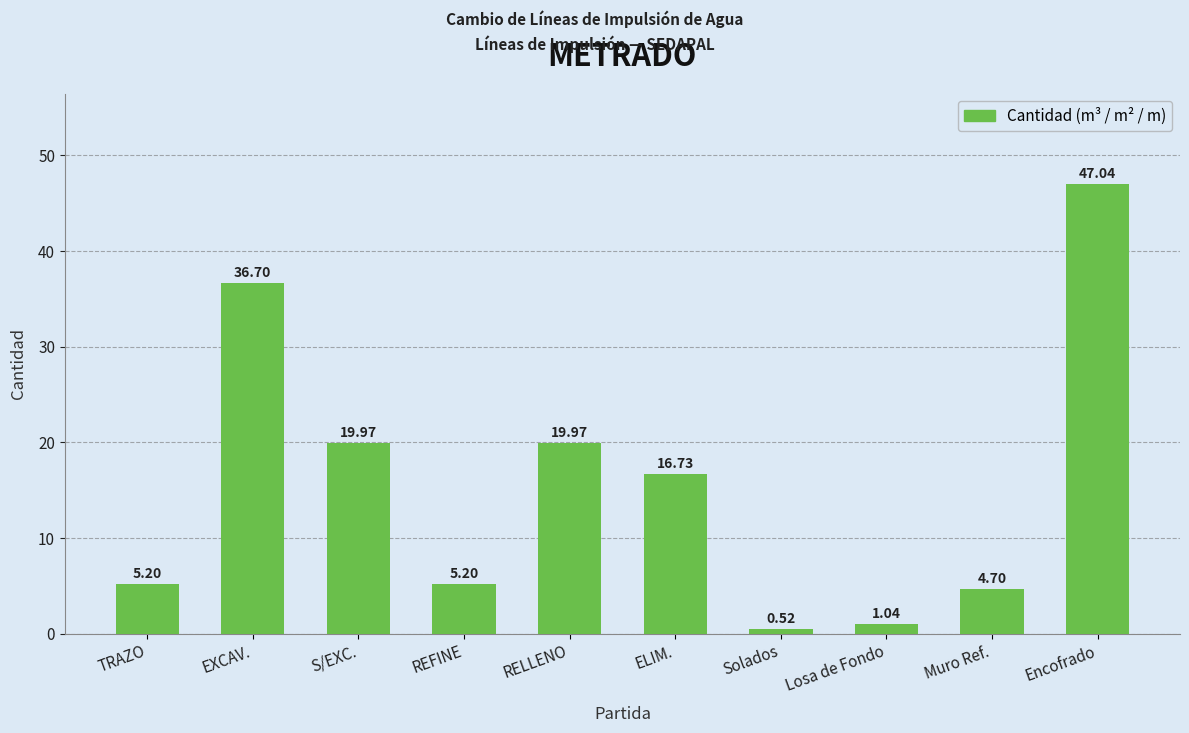

What is the label of the 7th bar from the right?

REFINE